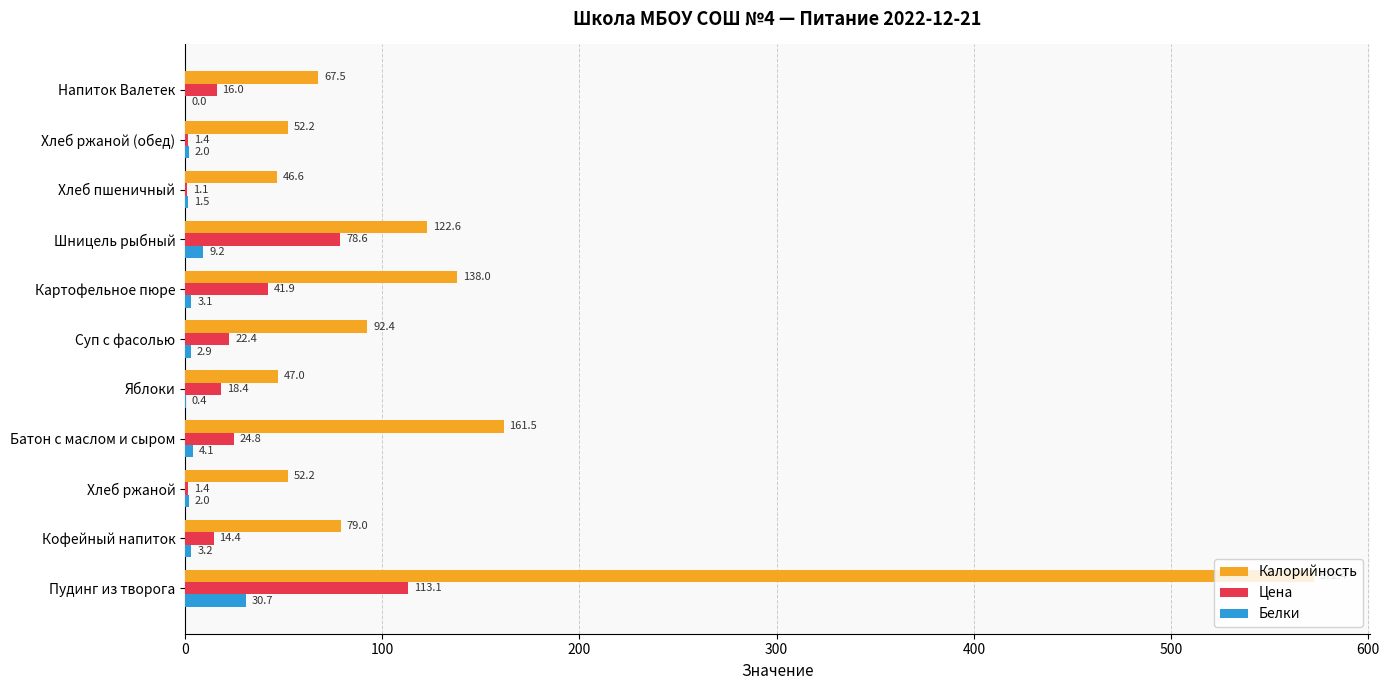

Read the Цена value at Картофельное пюре.

41.9